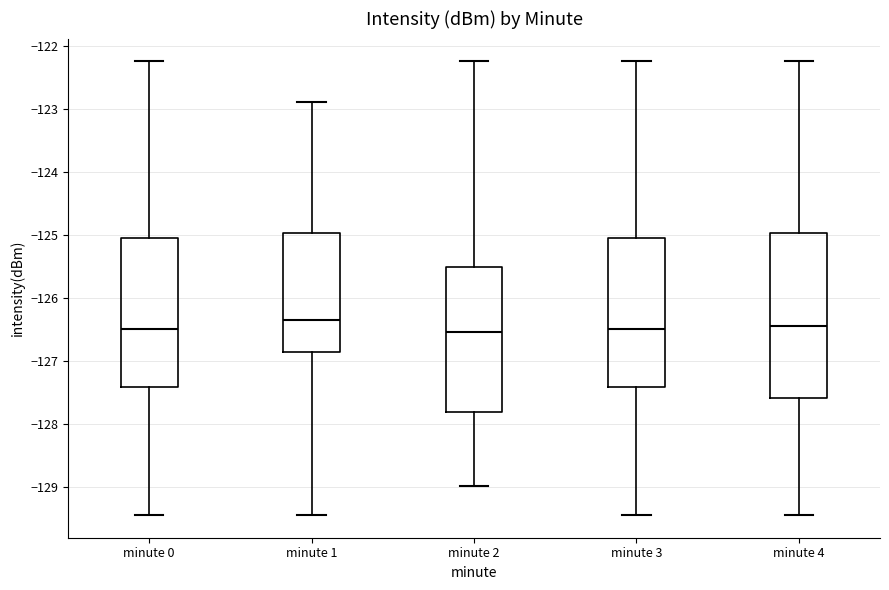

Reading left to right, transcribe this box plot: for each box, give where its median line is, the range the box spans, and where its two whiskers end, as read against the y-axis. The values are not printed on the chart, so give them approximately, as read against the axis.

minute 0: median -126.5, box -127.4 to -125.0, whiskers -129.4 to -122.2
minute 1: median -126.3, box -126.9 to -125.0, whiskers -129.4 to -122.9
minute 2: median -126.5, box -127.8 to -125.5, whiskers -129.0 to -122.2
minute 3: median -126.5, box -127.4 to -125.0, whiskers -129.4 to -122.2
minute 4: median -126.4, box -127.6 to -125.0, whiskers -129.4 to -122.2